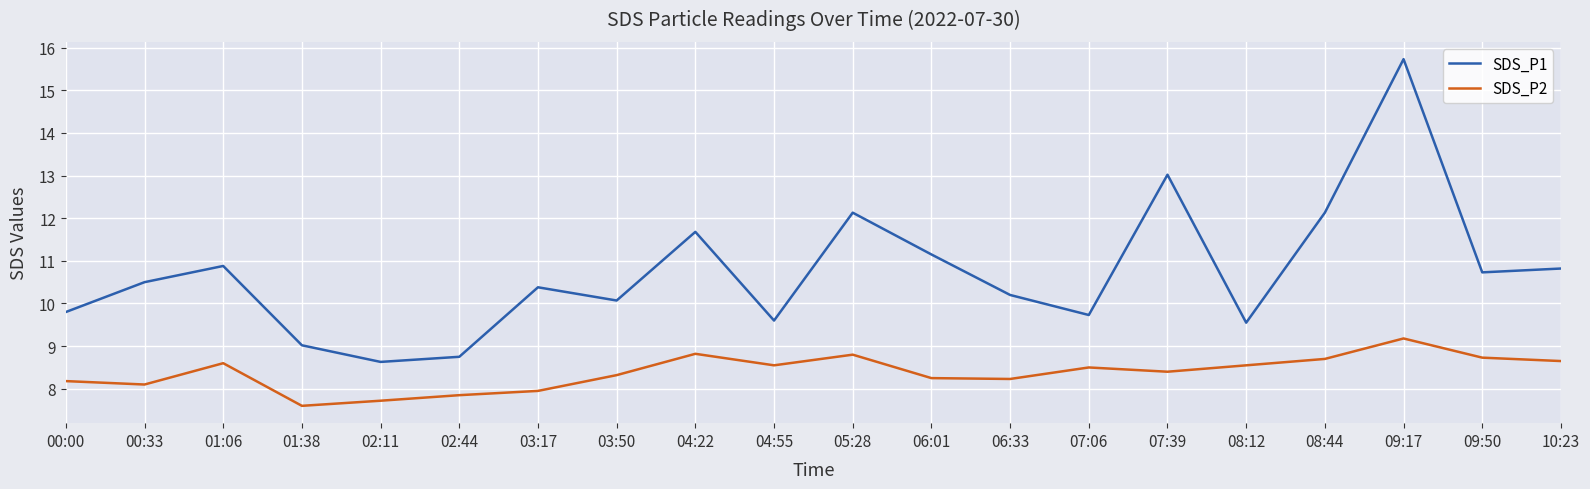

What is the spread (max minus min) of values at 06:33?

2.0